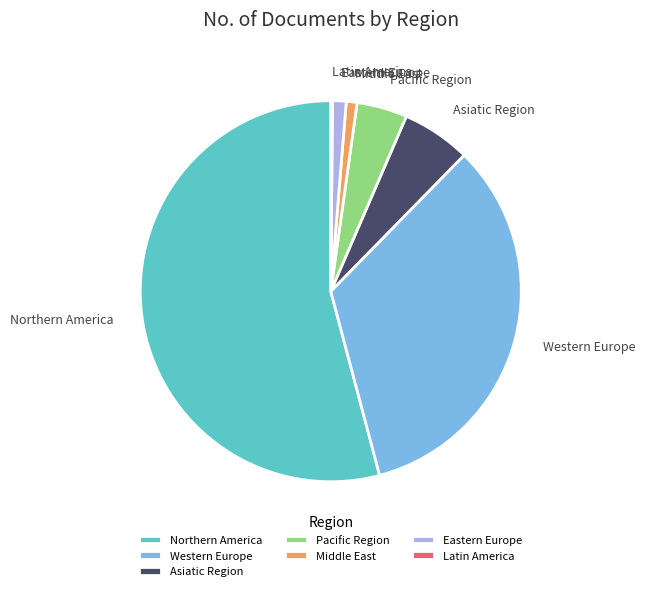

Approximately how many times larger is the value at Eastern Europe compared to Pacific Region?

0.3